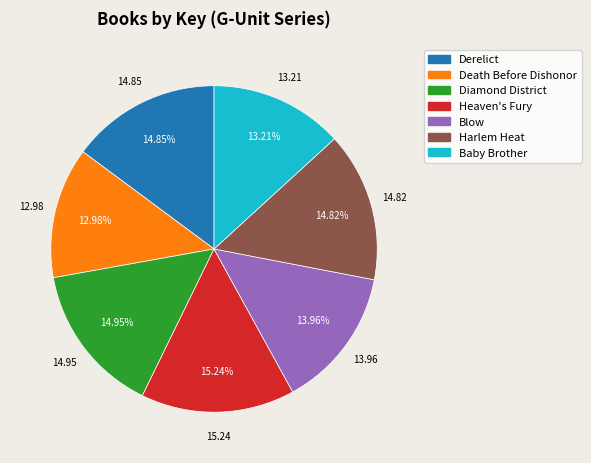

Combined, do Blow and Derelict account for over 50%?

No